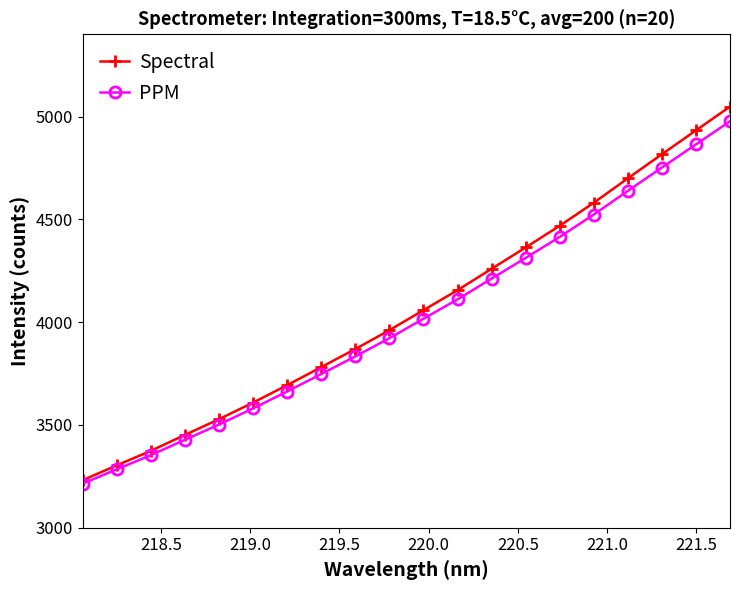

What is the value of the Spectral point at the 1st from the left?

3231.2